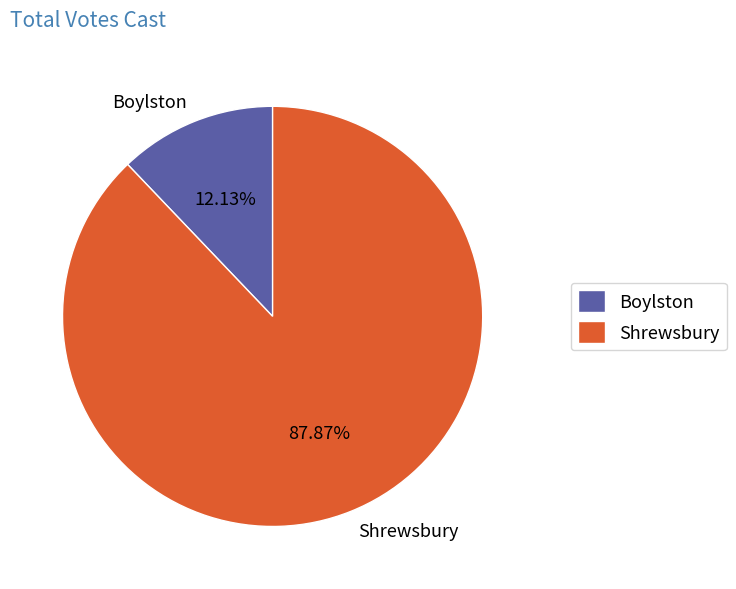

To the nearest percent, what percentage of the pie is Shrewsbury?

88%